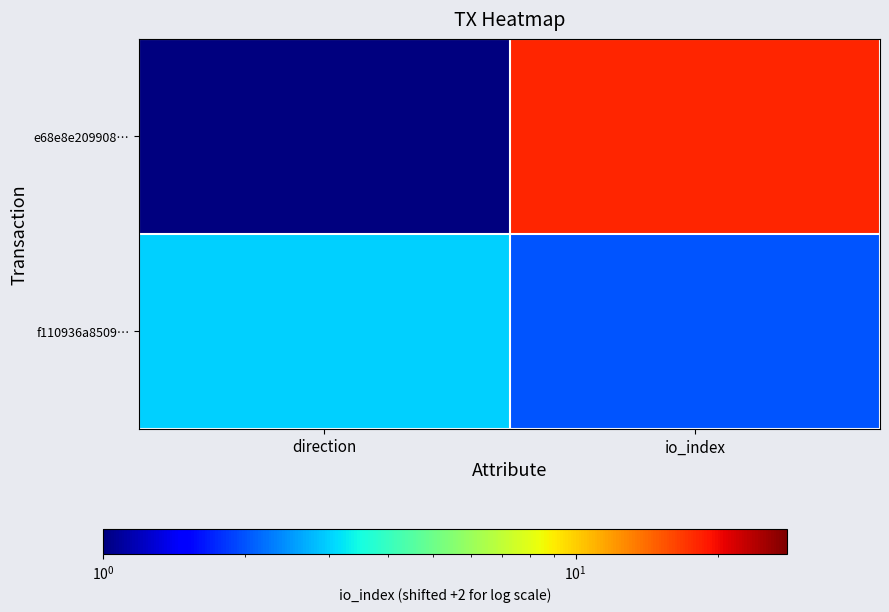

List the series in order of their peak value, highest first.

e68e8e209908…, f110936a8509…